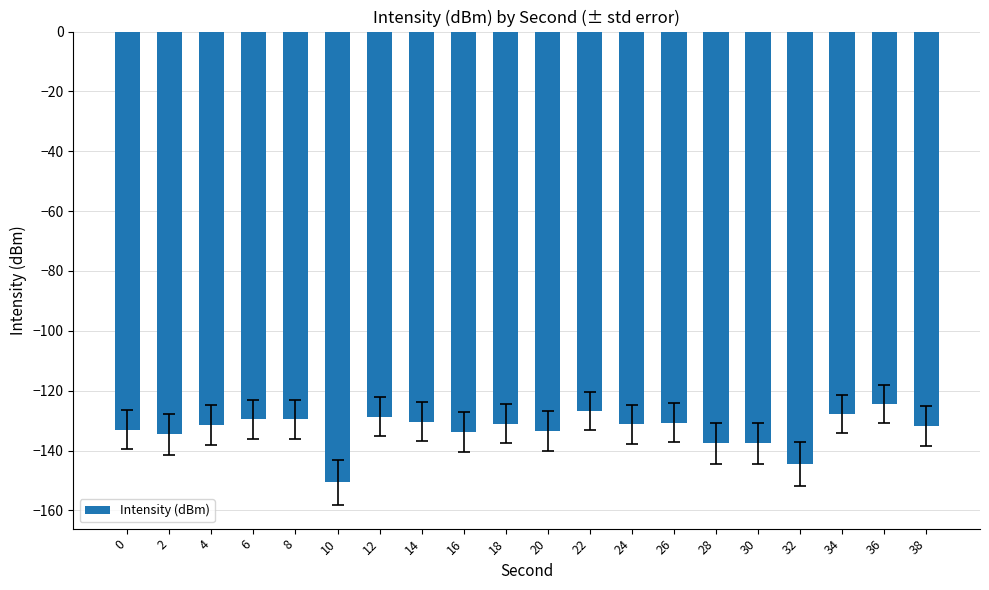

What is the sum of all values?

-2658.9